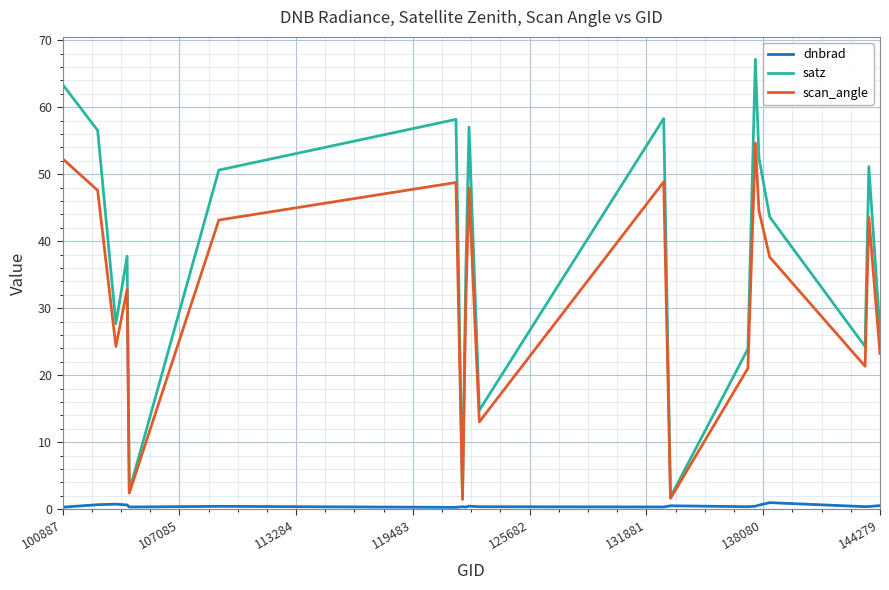

Rank the series by their average value, from lowest to highest.

dnbrad, scan_angle, satz